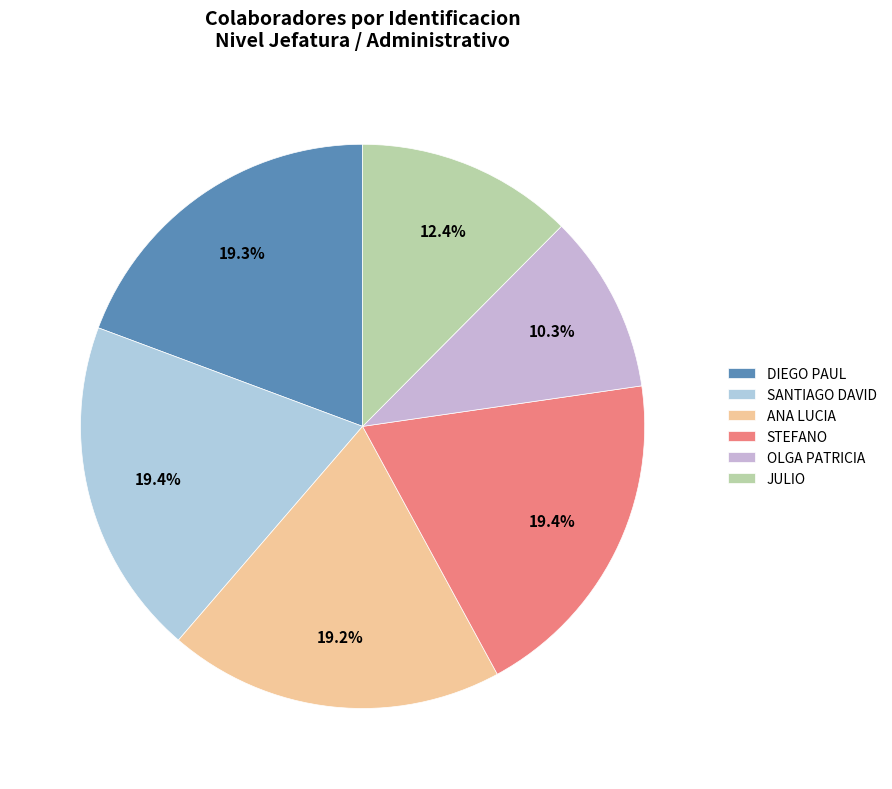

Is there any slice that represents more than half of the pie?

No